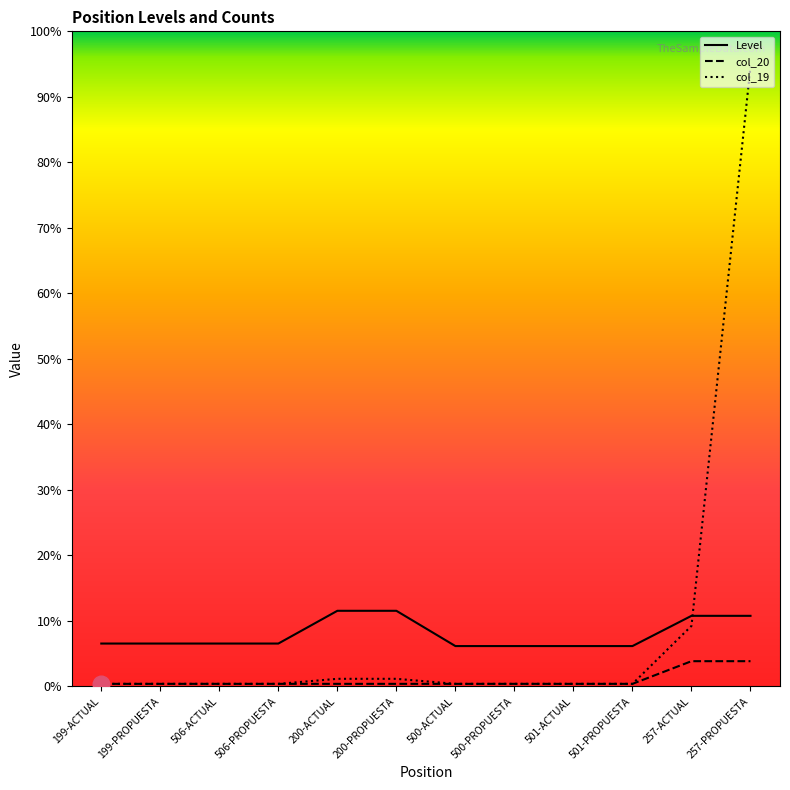

Which series has the largest total across all categories?

col_19